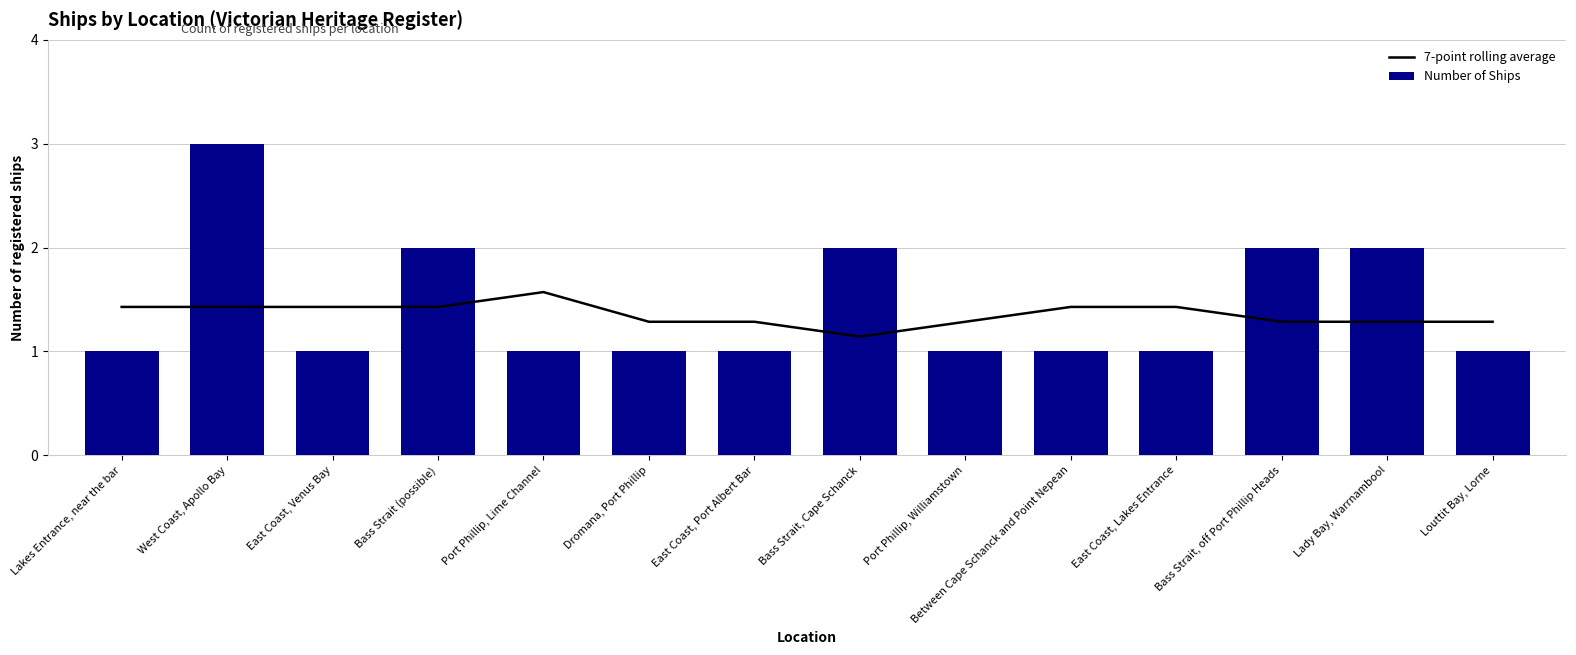

What is the value of the Number of Ships bar at the 11th from the left?

1